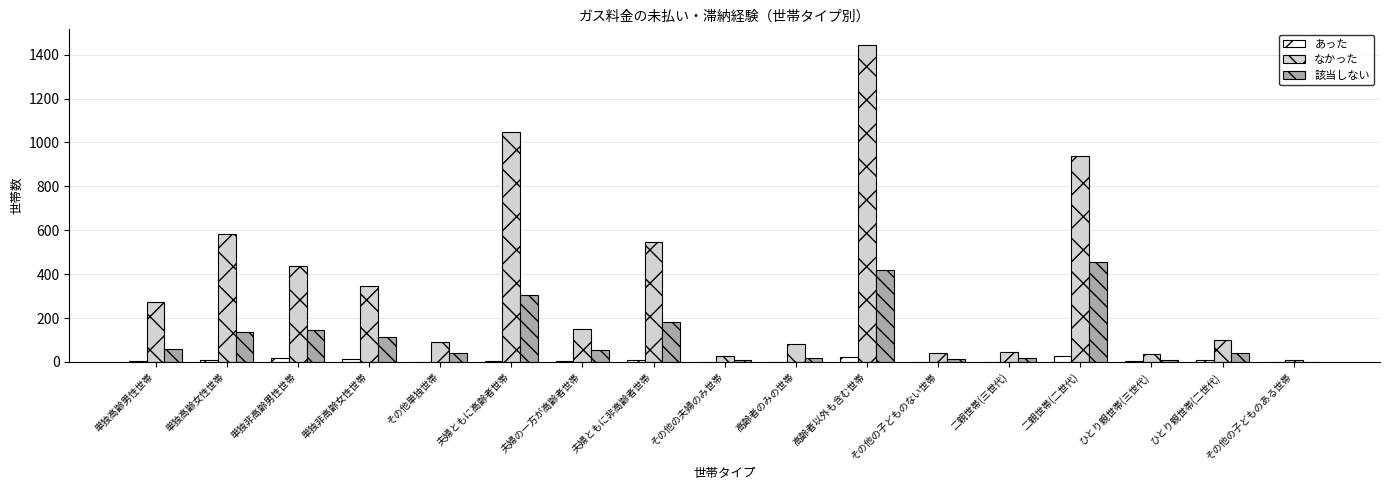

What is the average value of the 該当しない series?

119